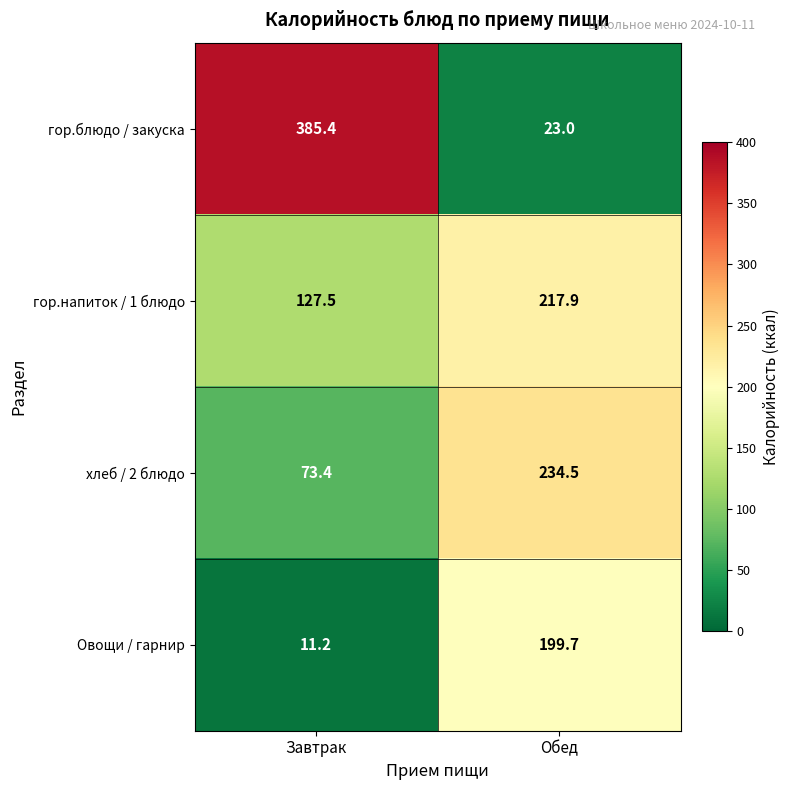

Rank the series by their average value, from highest to lowest.

гор.блюдо / закуска, гор.напиток / 1 блюдо, хлеб / 2 блюдо, Овощи / гарнир